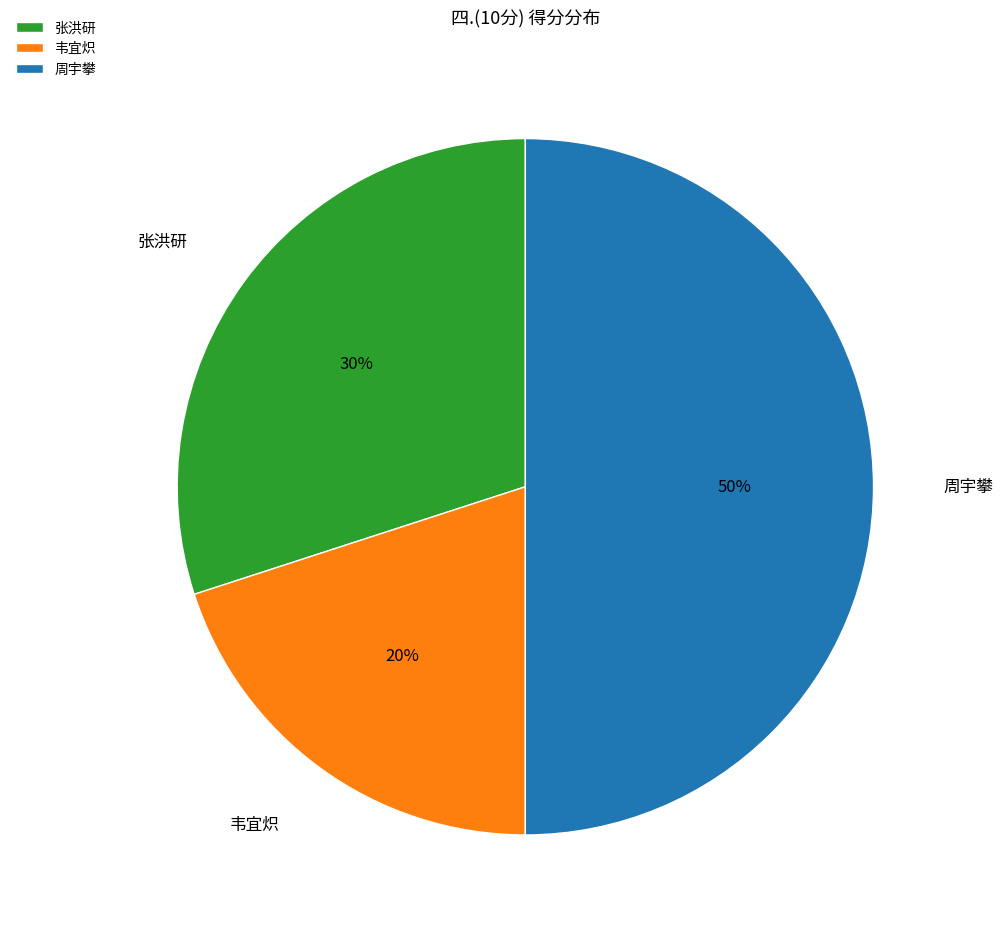

To the nearest percent, what percentage of the pie is 张洪研?

30%